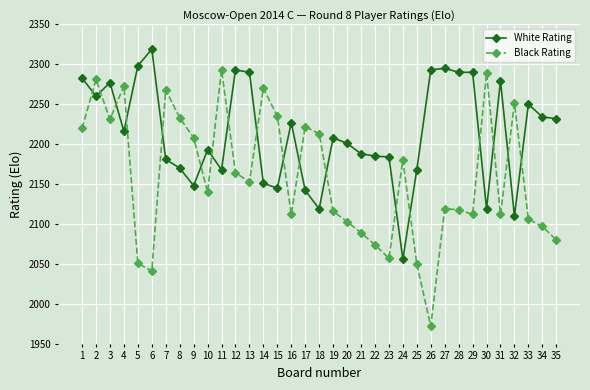

Is this an area chart (filled region under the line)?

No